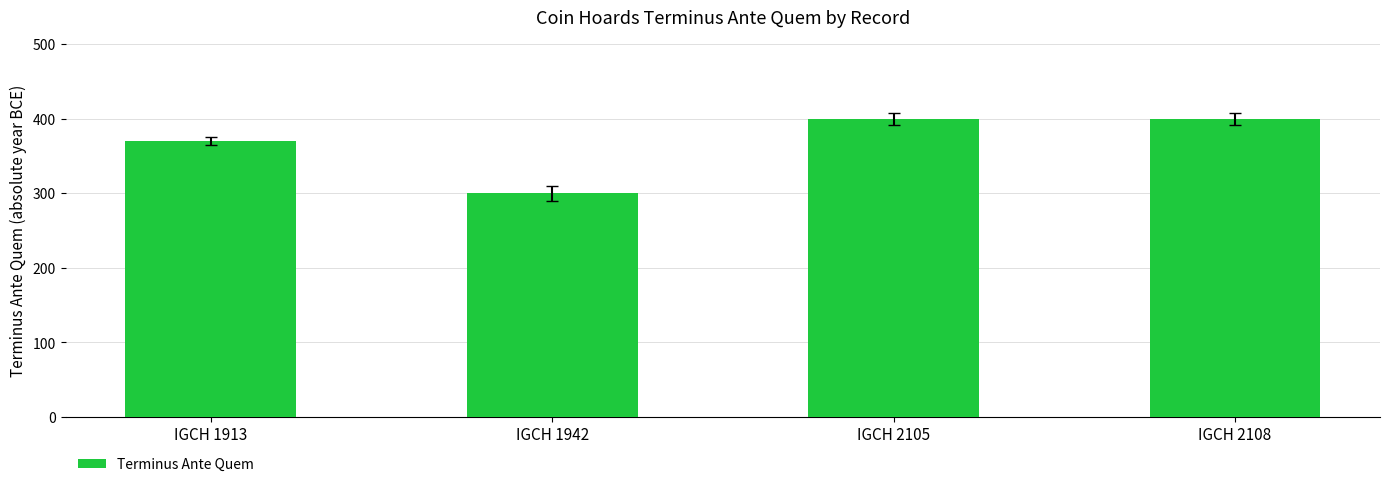

The chart shows a value of 400 at IGCH 2108. True or false?

True